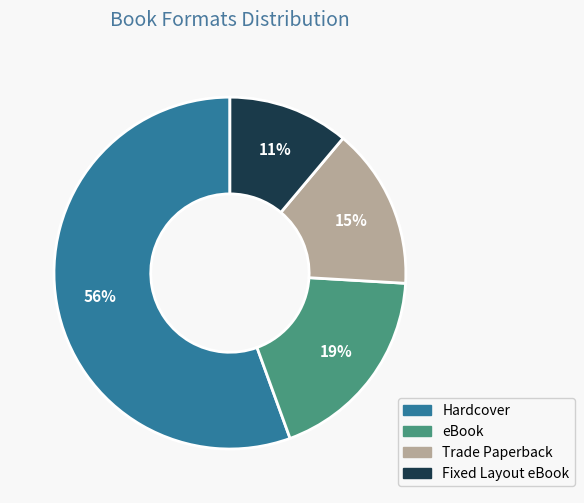

The Trade Paperback slice represents 20% of the pie. True or false?

False